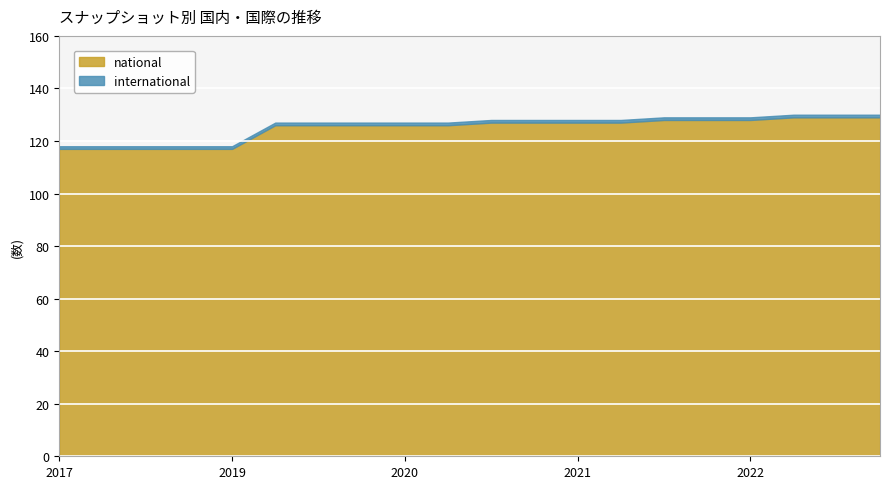

What is the sum of all international values?

20